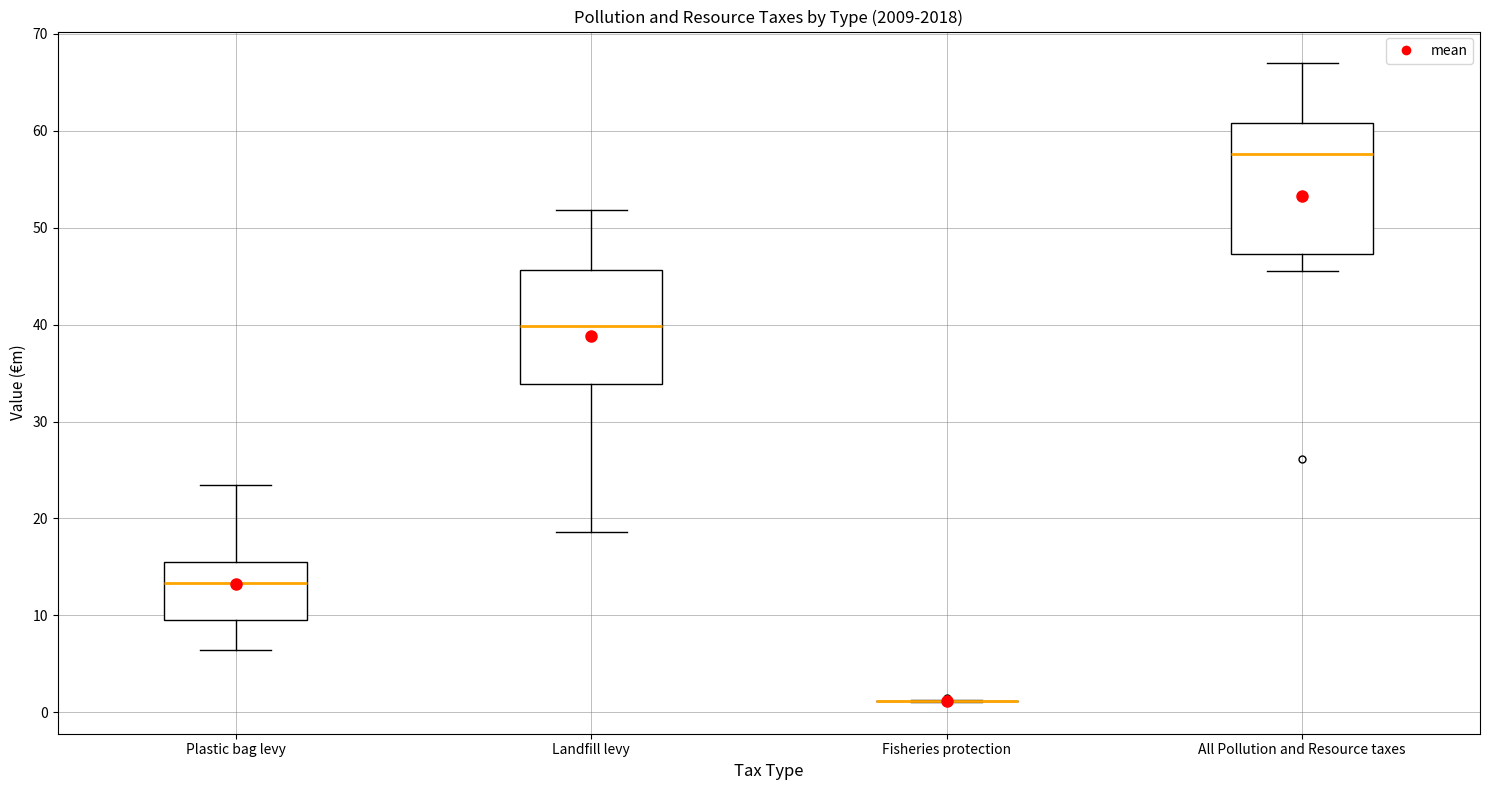

Reading left to right, read every box against the y-axis: the position of its median line, the range the box covers, and the ends of its whiskers. The values are not printed on the chart, so give them approximately, as read against the axis.

Plastic bag levy: median 13, box 9 to 15, whiskers 6 to 23
Landfill levy: median 40, box 34 to 46, whiskers 19 to 52
Fisheries protection: box collapsed to a line at 1, whiskers 1 to 1
All Pollution and Resource taxes: median 58, box 47 to 61, whiskers 46 to 67